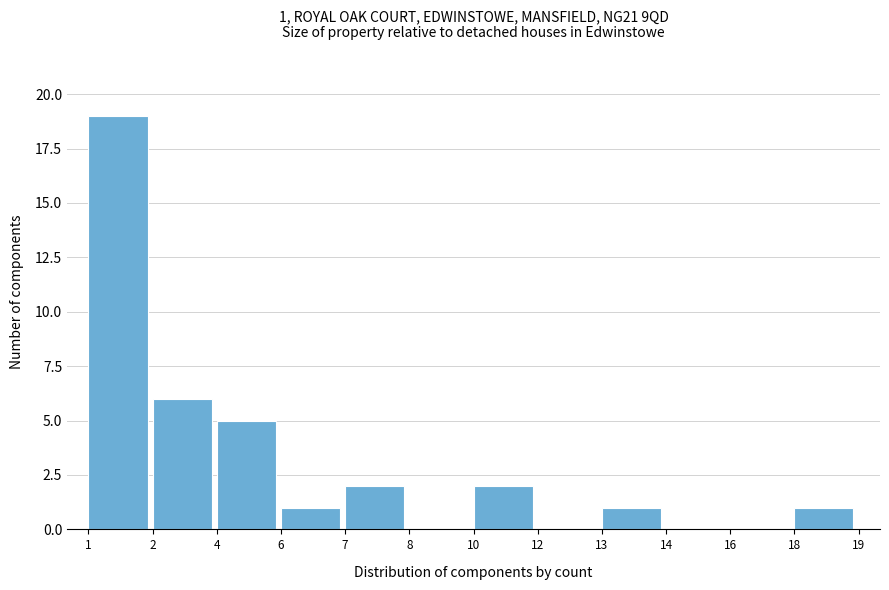

Reading left to right, transcribe all the data shown in this chart.

1=19	2=6	4=5	6=1	7=2	8=0	10=2	12=0	13=1	14=0	16=0	18=1